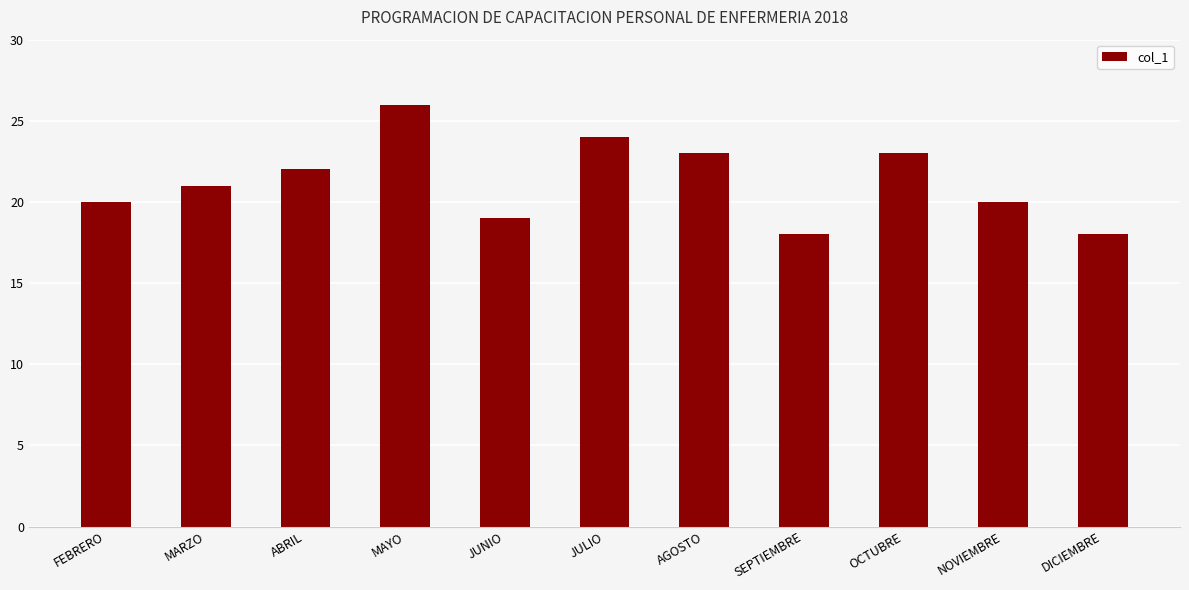

How many values are between 19 and 23?

7